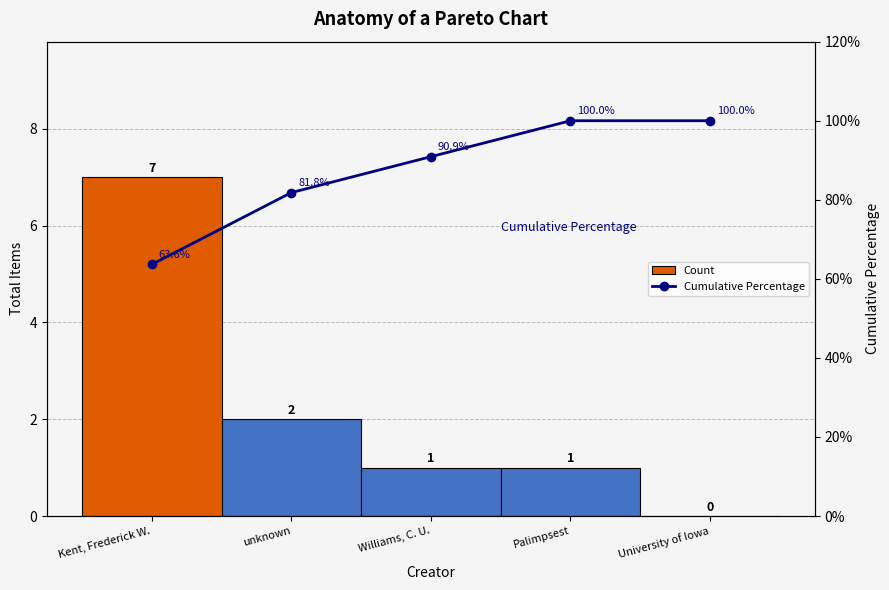

At which label is Count closest to 3?

unknown